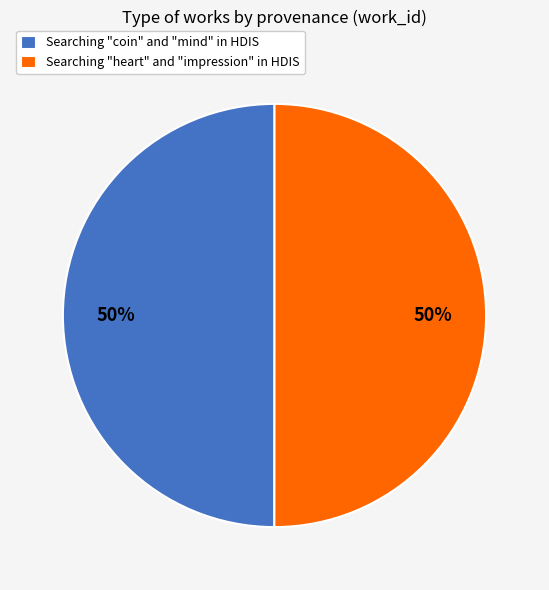

Count the number of slices in the pie.

2